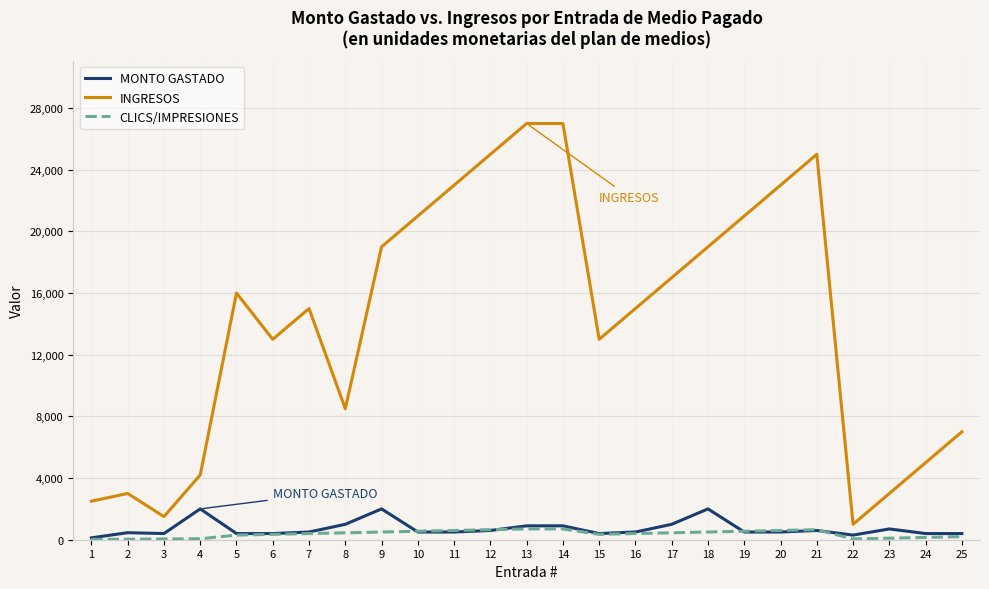

Rank the series by their maximum value, from lowest to highest.

CLICS/IMPRESIONES, MONTO GASTADO, INGRESOS